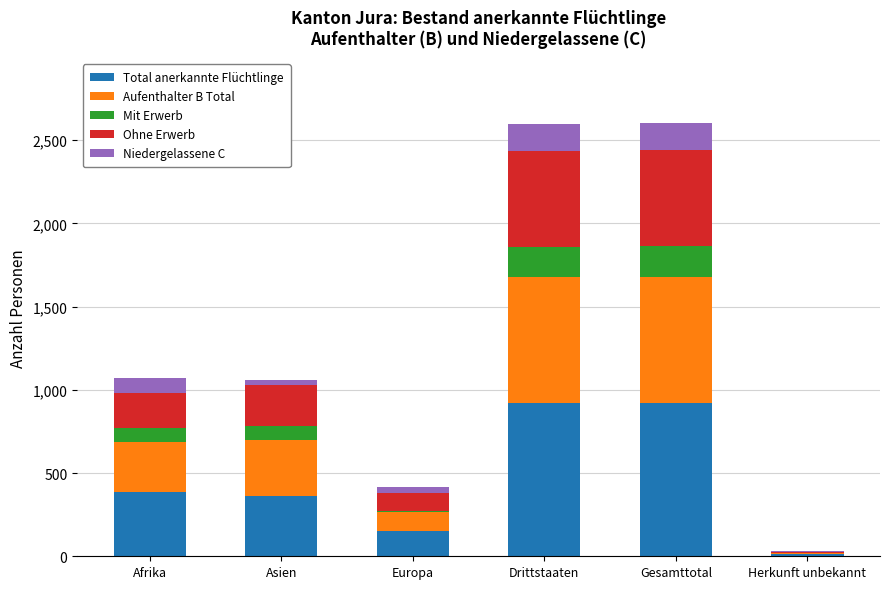

What is the maximum value for Total anerkannte Flüchtlinge?

921